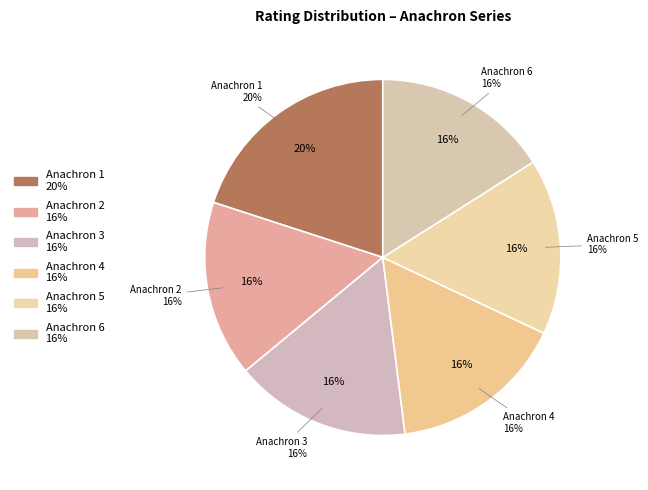

Approximately how many times larger is the value at Anachron 3 compared to Anachron 6?

1.0